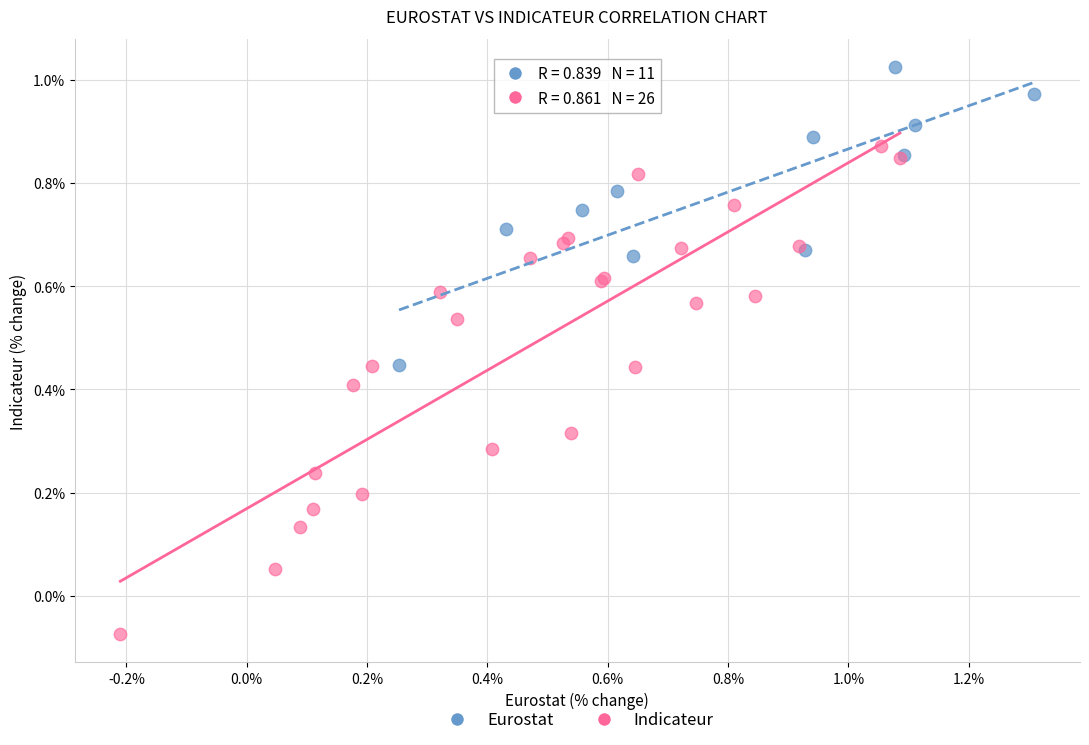

Which series contains the lowest Y value?

Indicateur